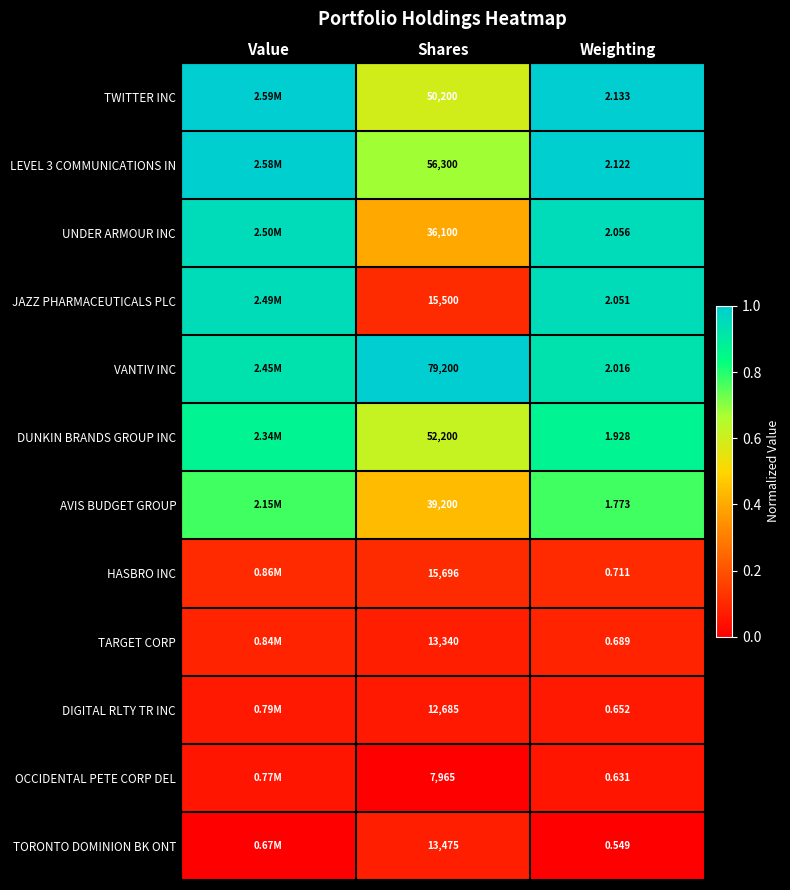

Count the number of categories in the chart.

3